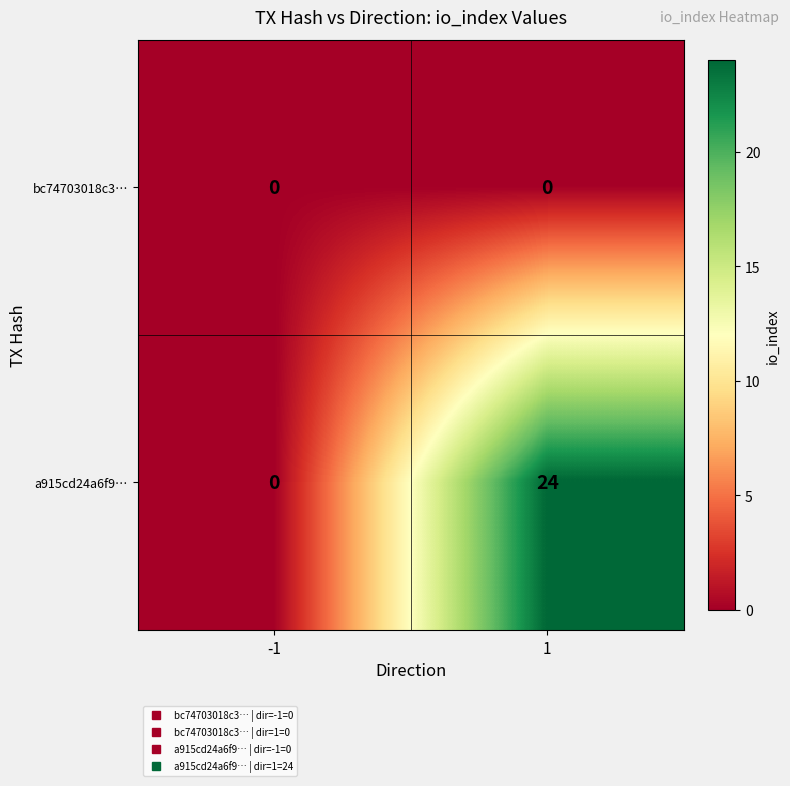

What is the sum of all a915cd24a6f9… values?

24